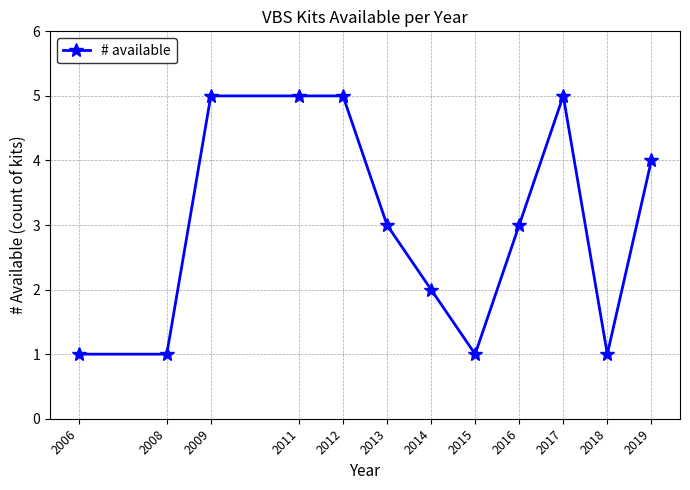

How many lines are shown in the chart?

1